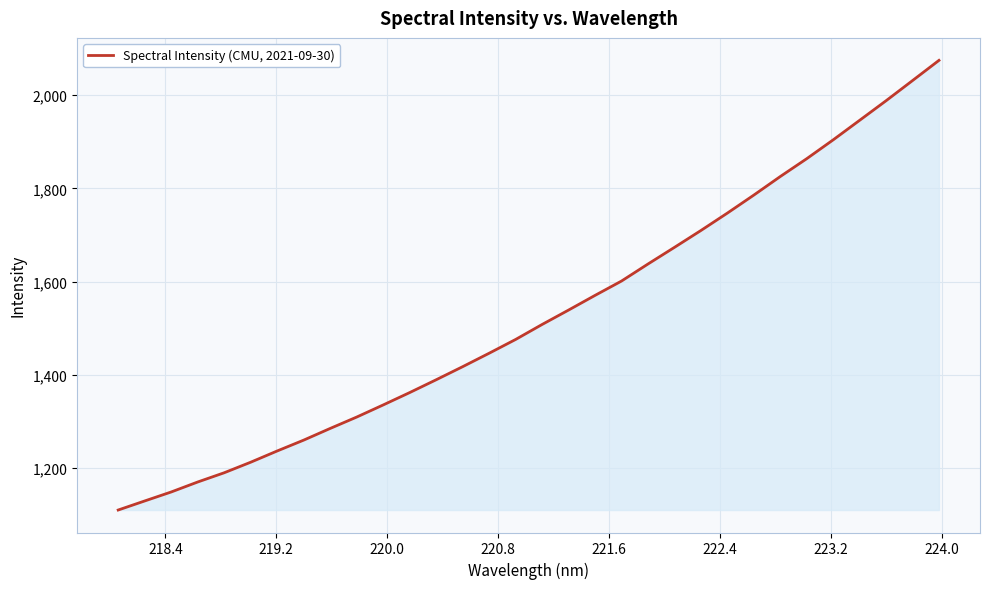

What is the greatest value displayed?

2074.7